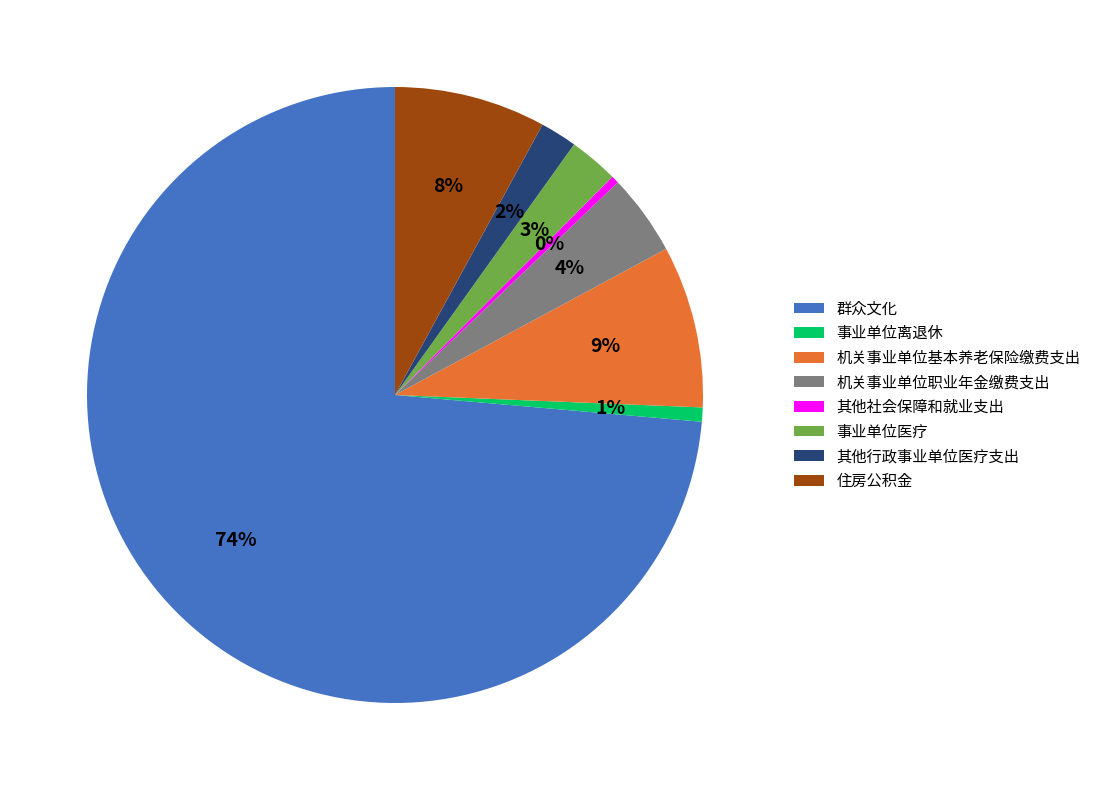

To the nearest percent, what is the difference between the 住房公积金 and 机关事业单位基本养老保险缴费支出 slice percentages?

1%